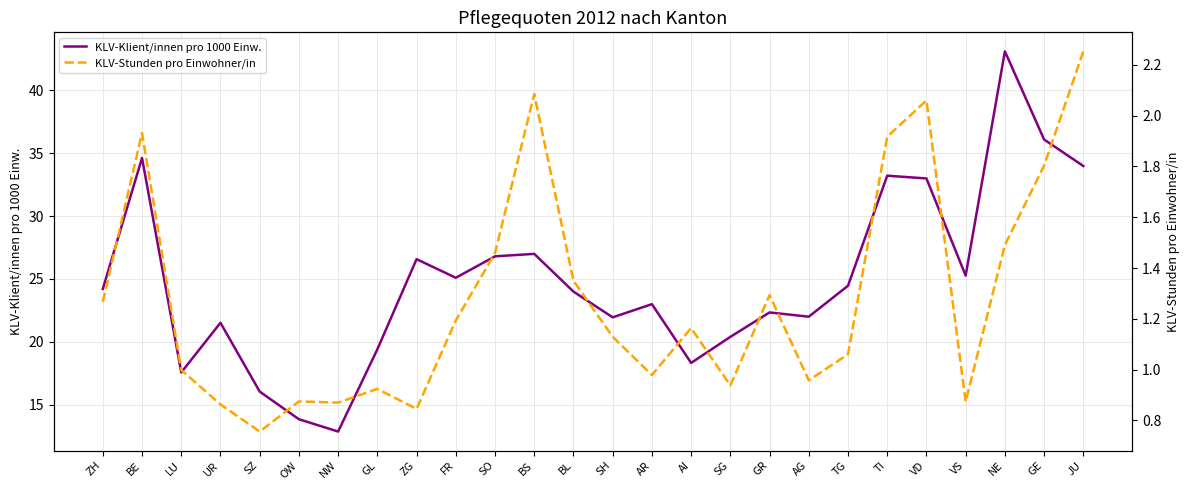

Between BE and SG, which series saw the biggest shift?

KLV-Klient/innen pro 1000 Einw.